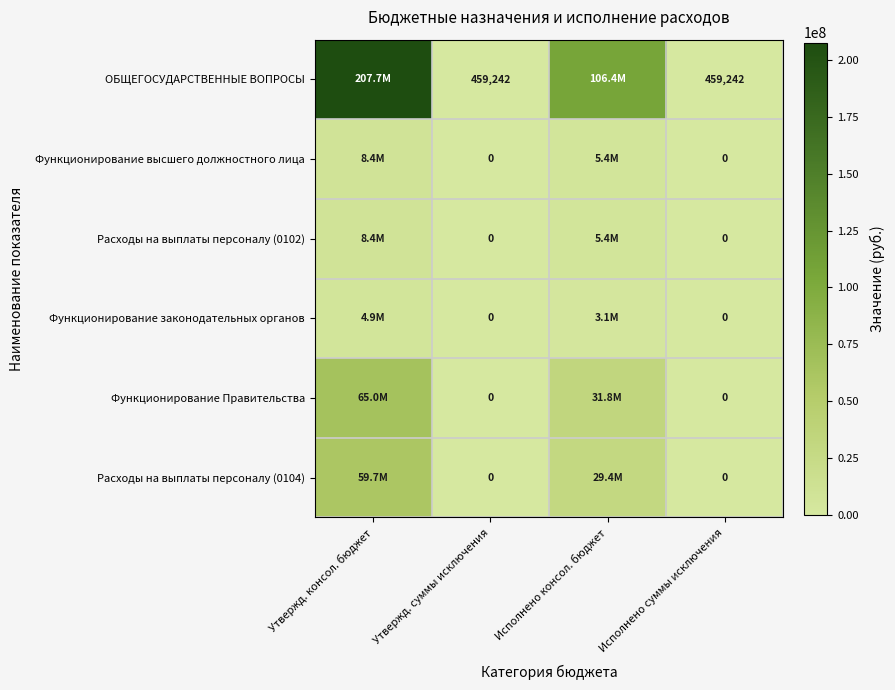

Between Исполнено суммы исключения and Утвержд. суммы исключения, which is larger?

Исполнено суммы исключения